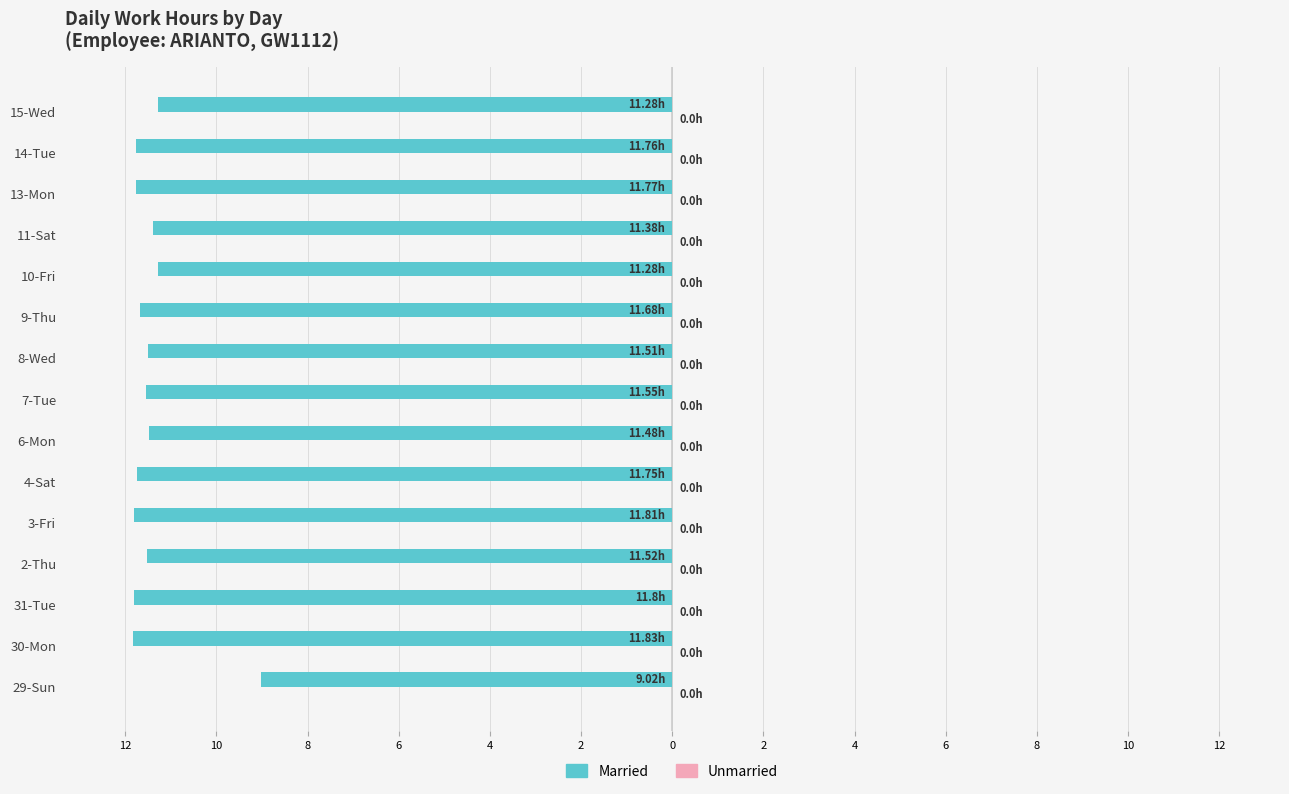

Does the chart contain any negative values?

Yes